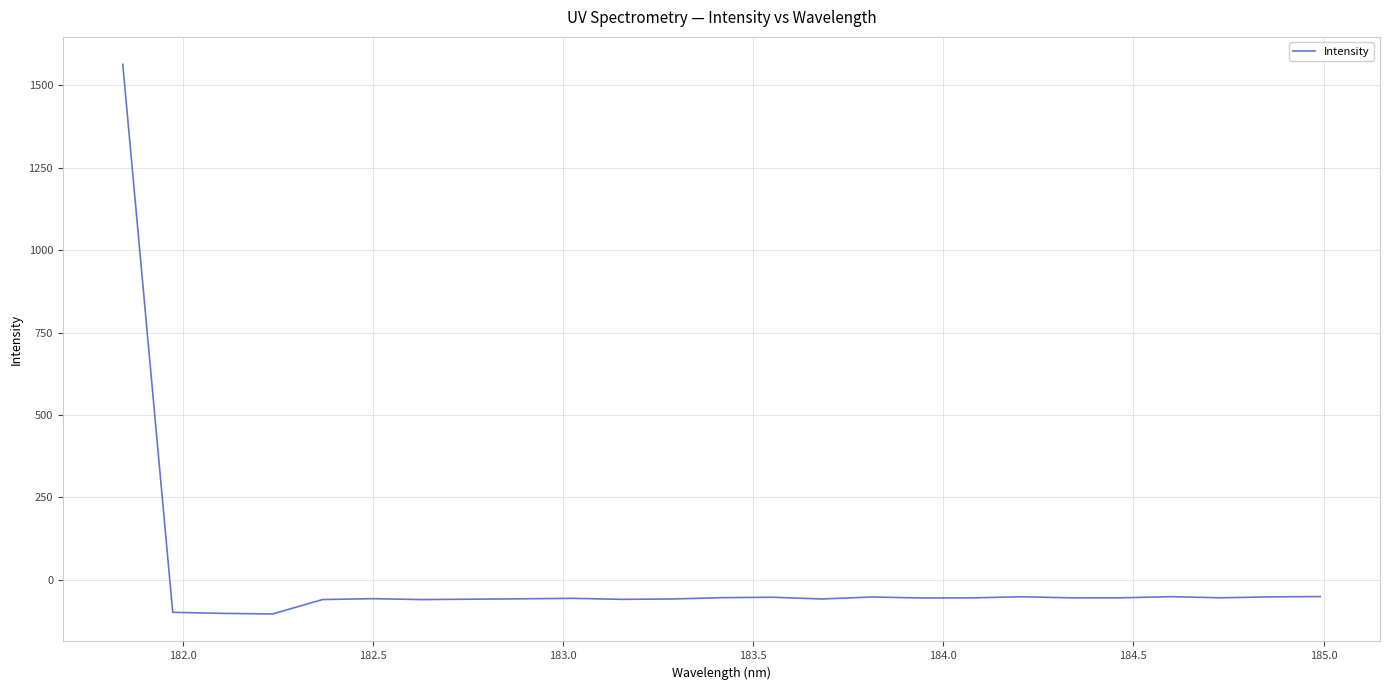

What is the difference between the maximum and minimum values?

1666.9